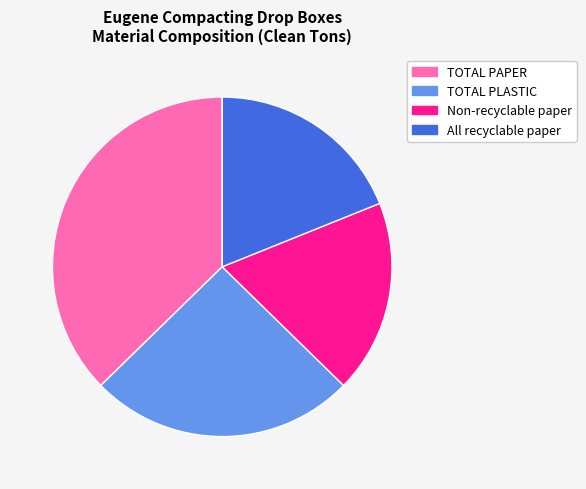

Count the number of slices in the pie.

4